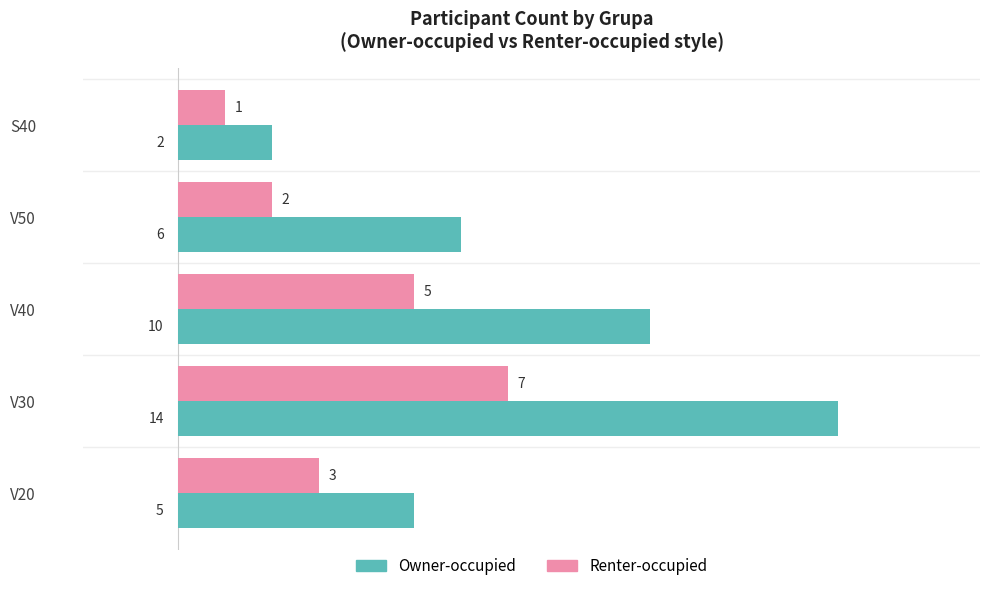

How many data points does each series have?

5